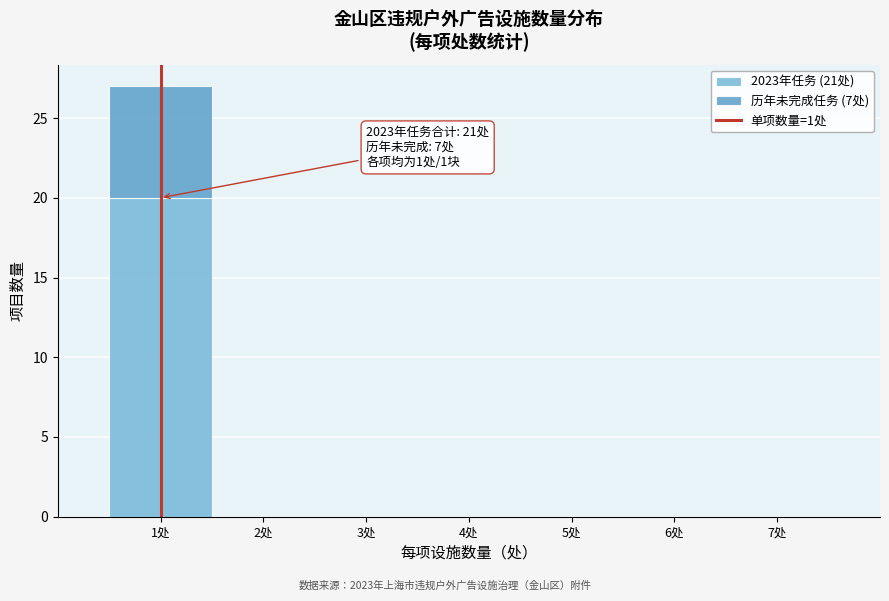

Which range on the x-axis has the tallest stacked bar (by total height)?

0.5 to 1.5